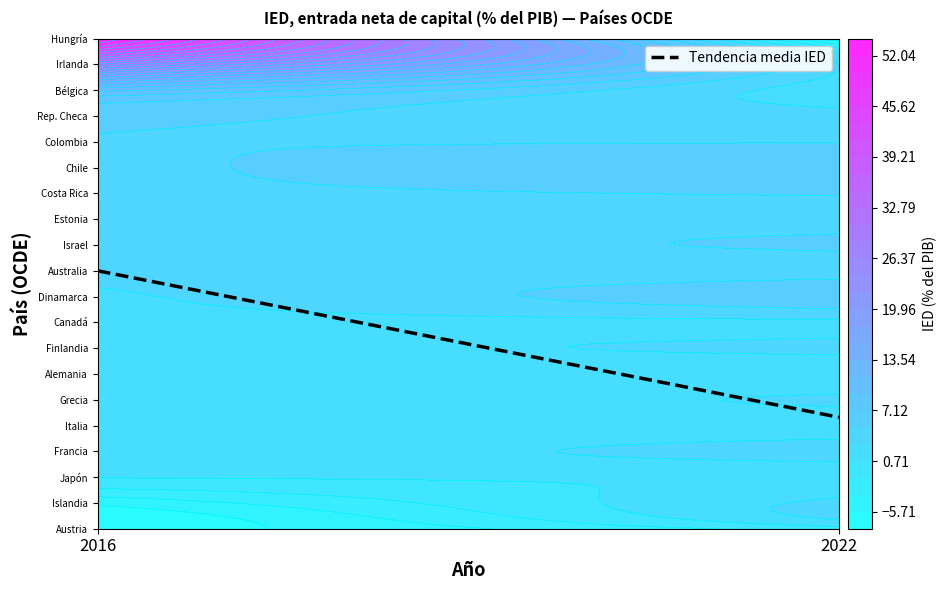

The value at 2016 is 10.0. True or false?

True